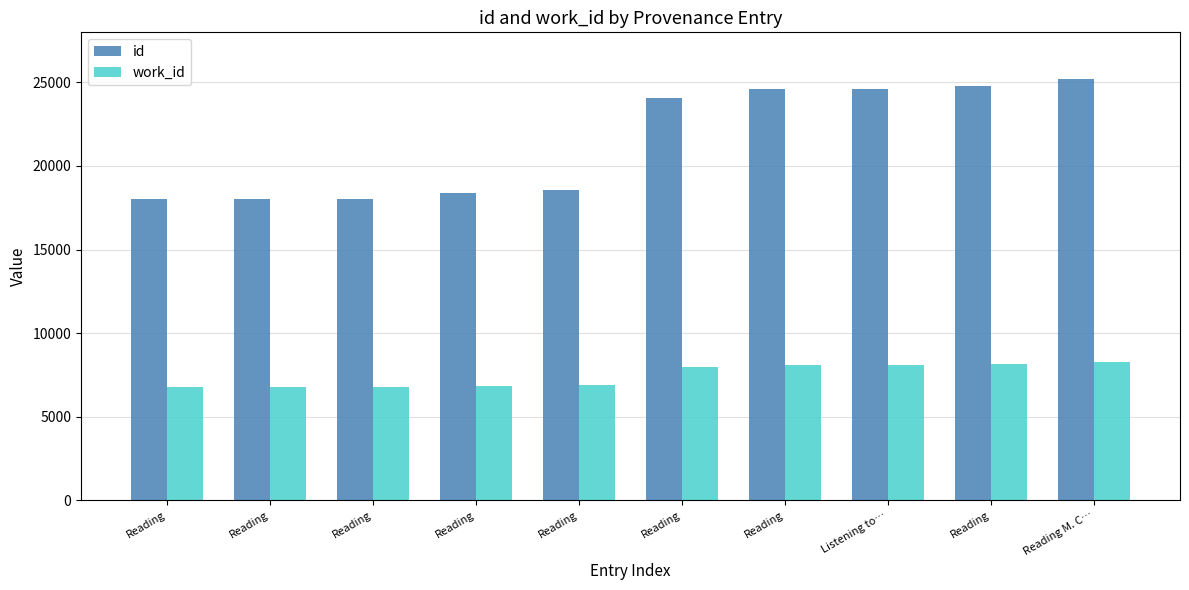

Rank the series by their maximum value, from highest to lowest.

id, work_id